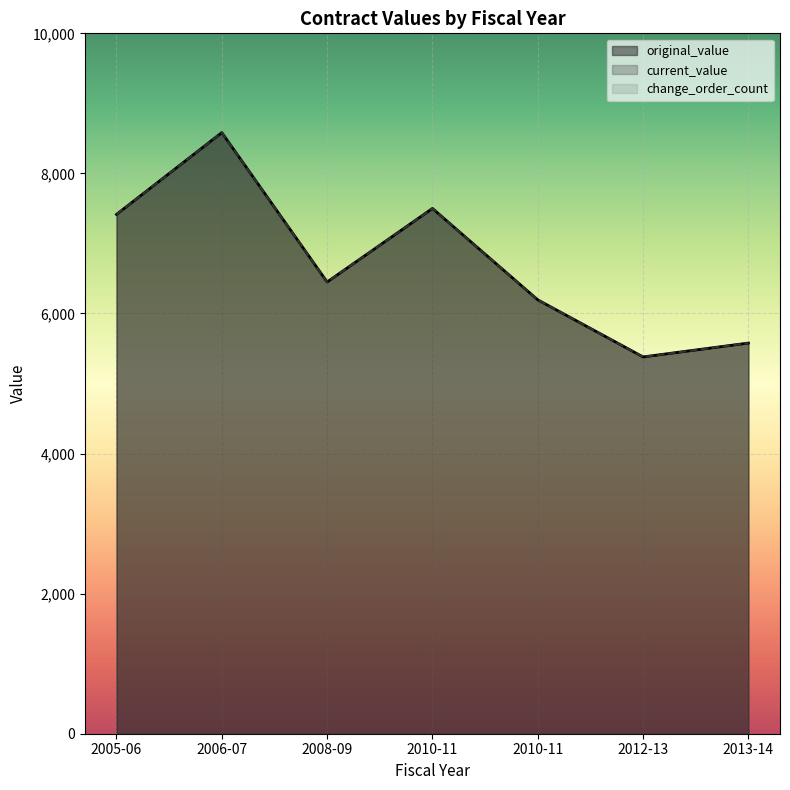

What is the label of the 1st point from the left?

2005-06